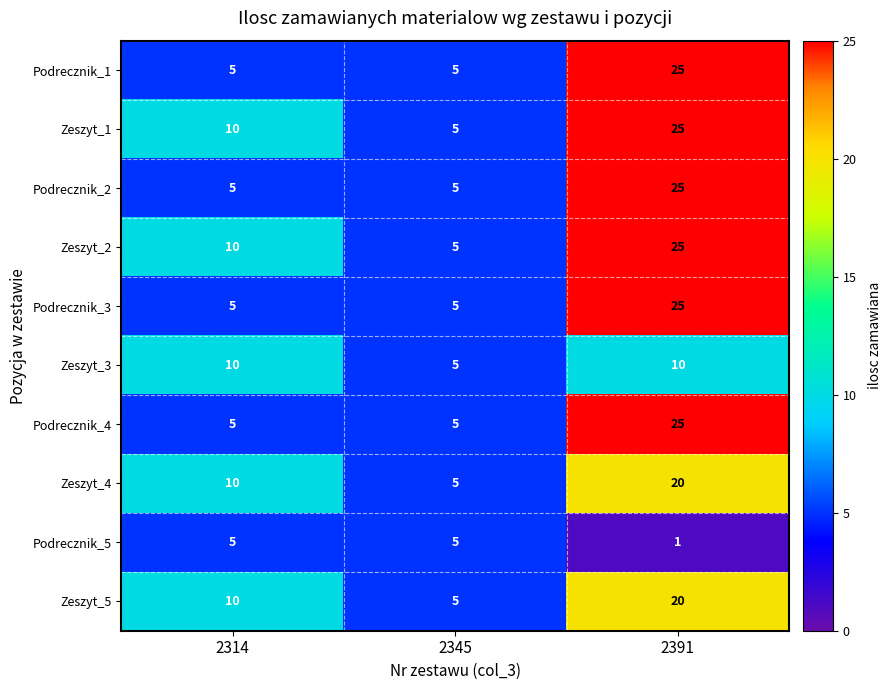

Rank the categories by Zeszyt_2 value from lowest to highest.

2345, 2314, 2391